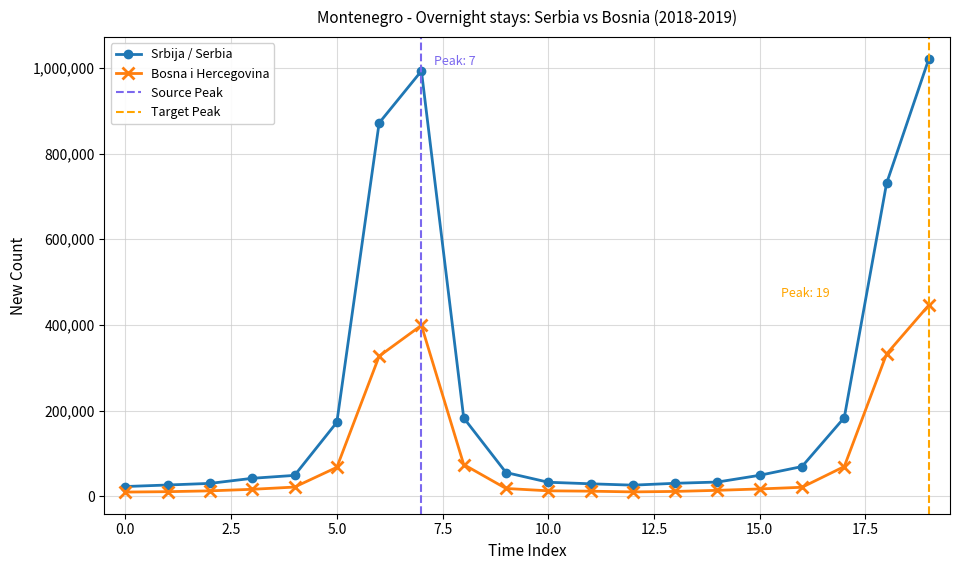

Rank the series by their average value, from highest to lowest.

Srbija / Serbia, Bosna i Hercegovina